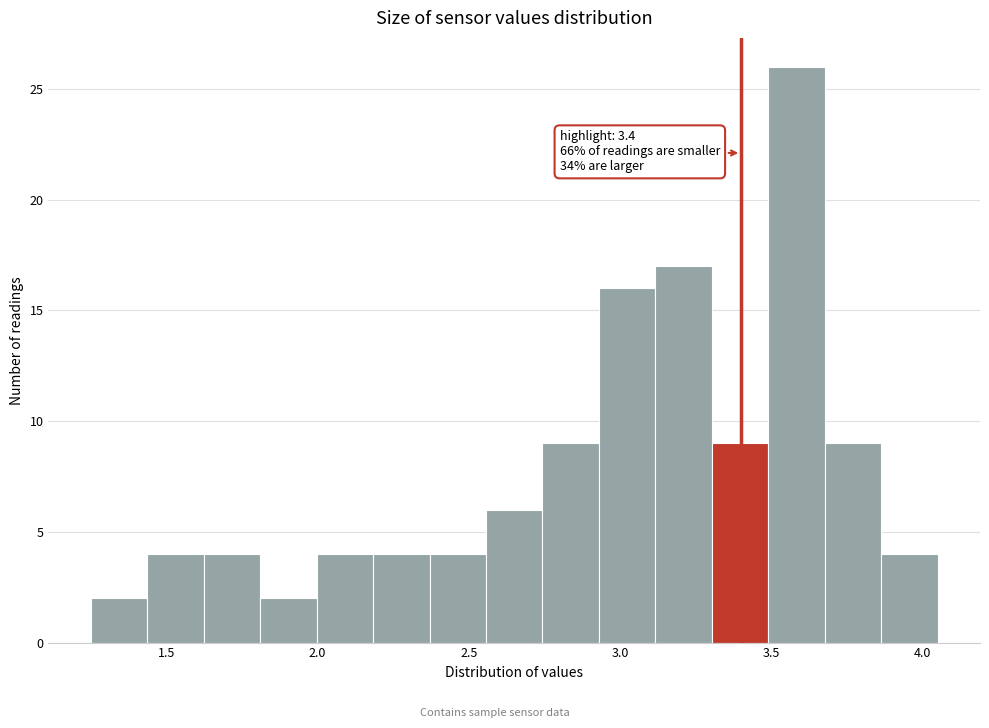

Around what value on the x-axis is the tallest bar? Give the approximate position of its centre, as read against the axis.

3.60